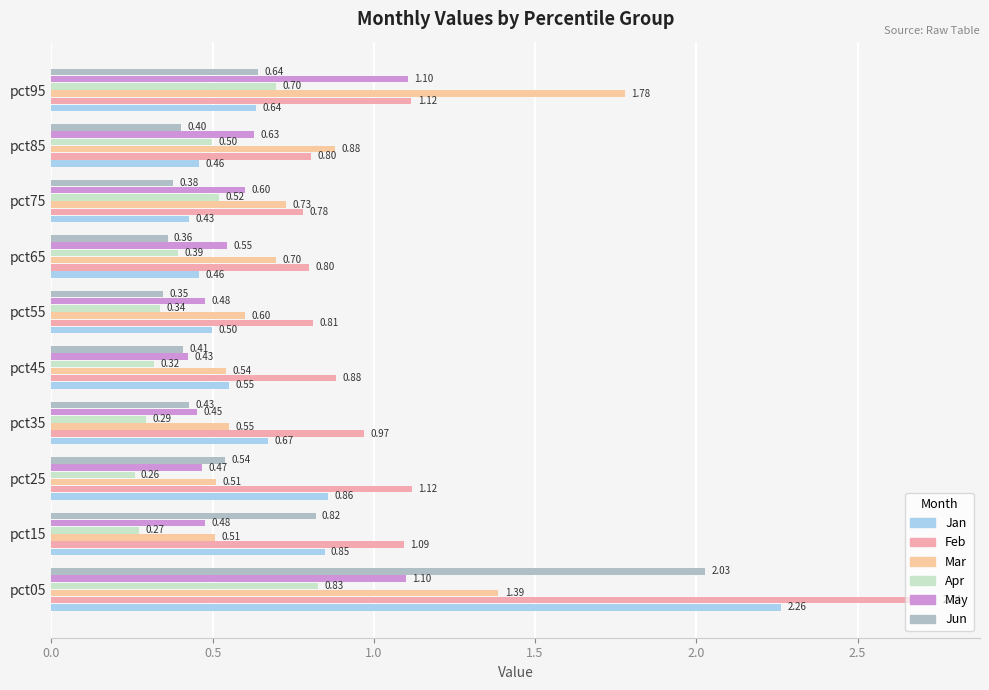

How many data points does each series have?

10